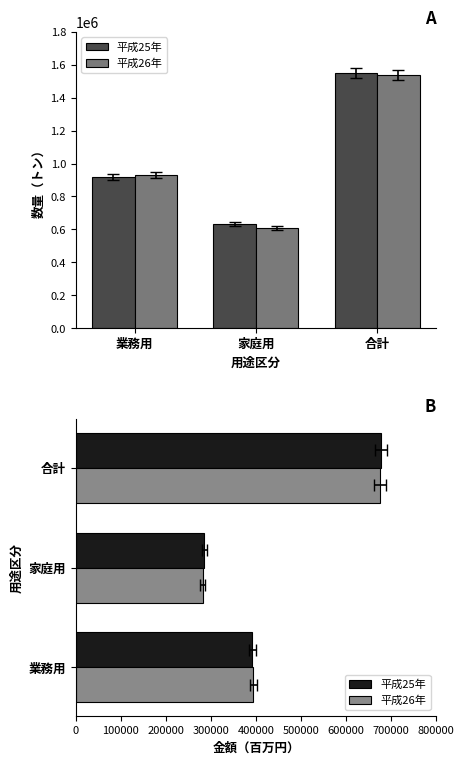

Is it true that 平成25年 equals 429282 at 合計?

False